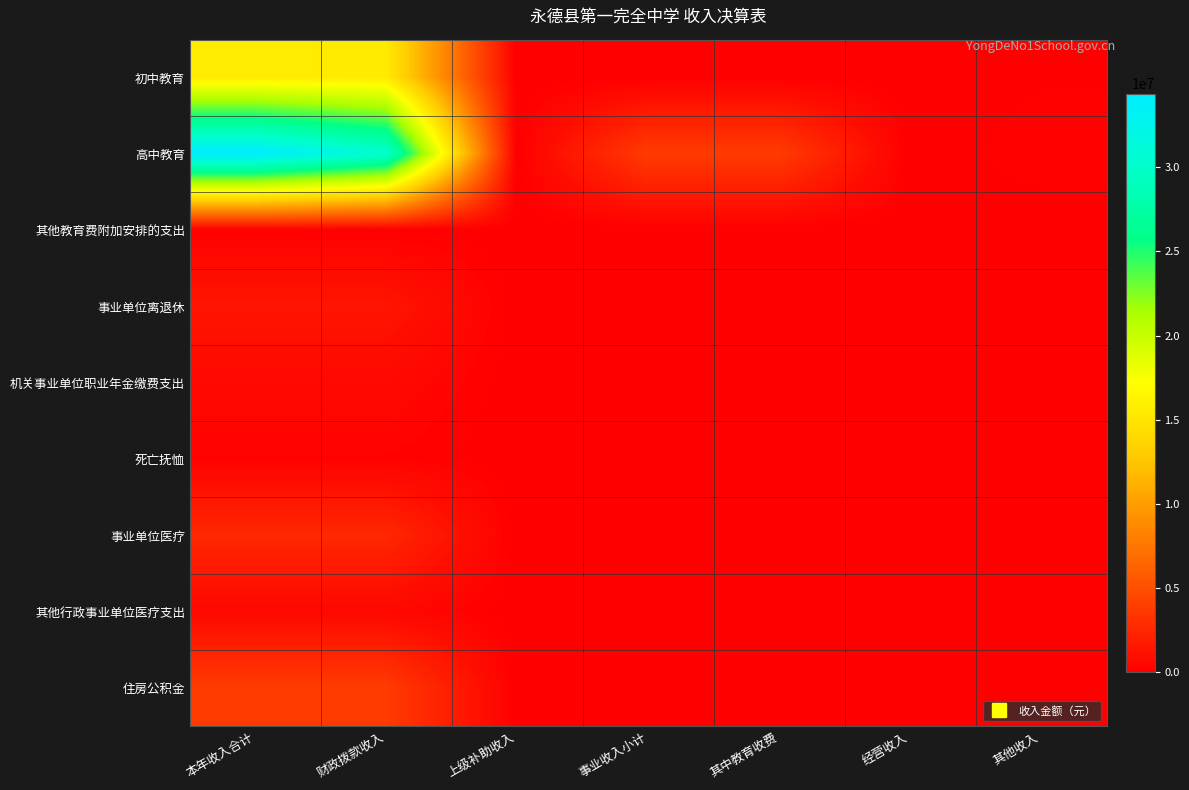

What is the total value across all series at 本年收入合计?

59271097.3